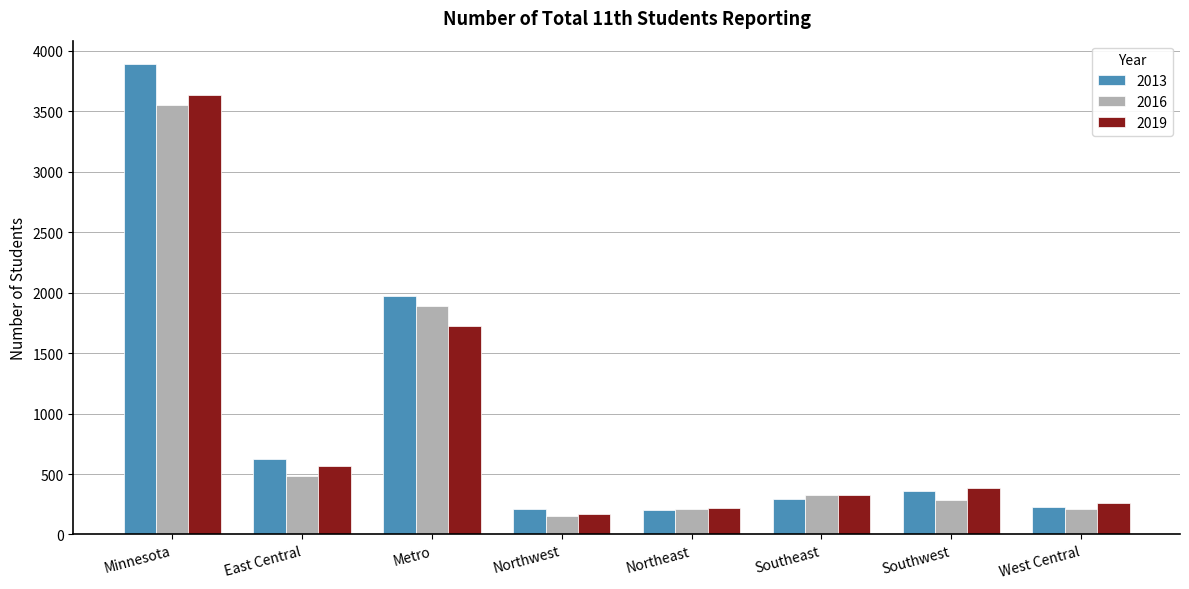

What is the difference between the 2016 values at East Central and Northwest?

328